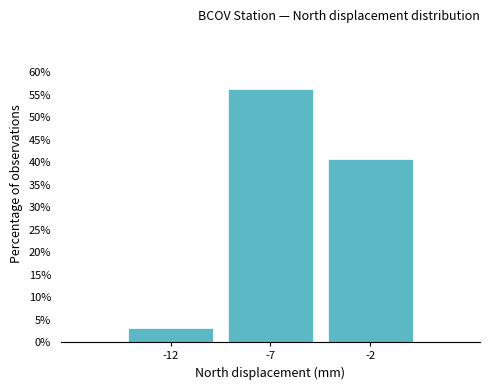

At which category does the chart reach its minimum across all series?

-12